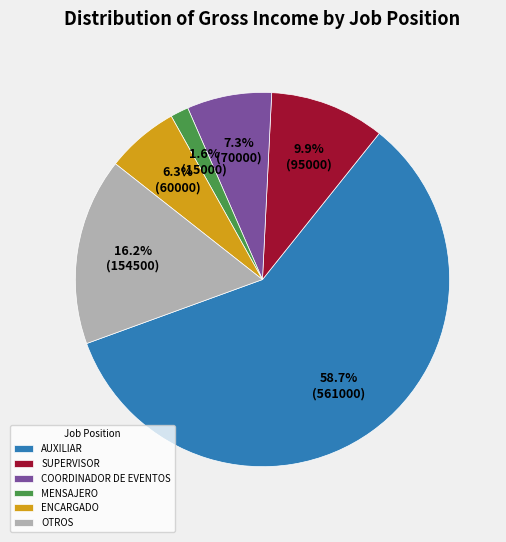

Rank the categories by value from lowest to highest.

MENSAJERO, ENCARGADO, COORDINADOR DE EVENTOS, SUPERVISOR, OTROS, AUXILIAR